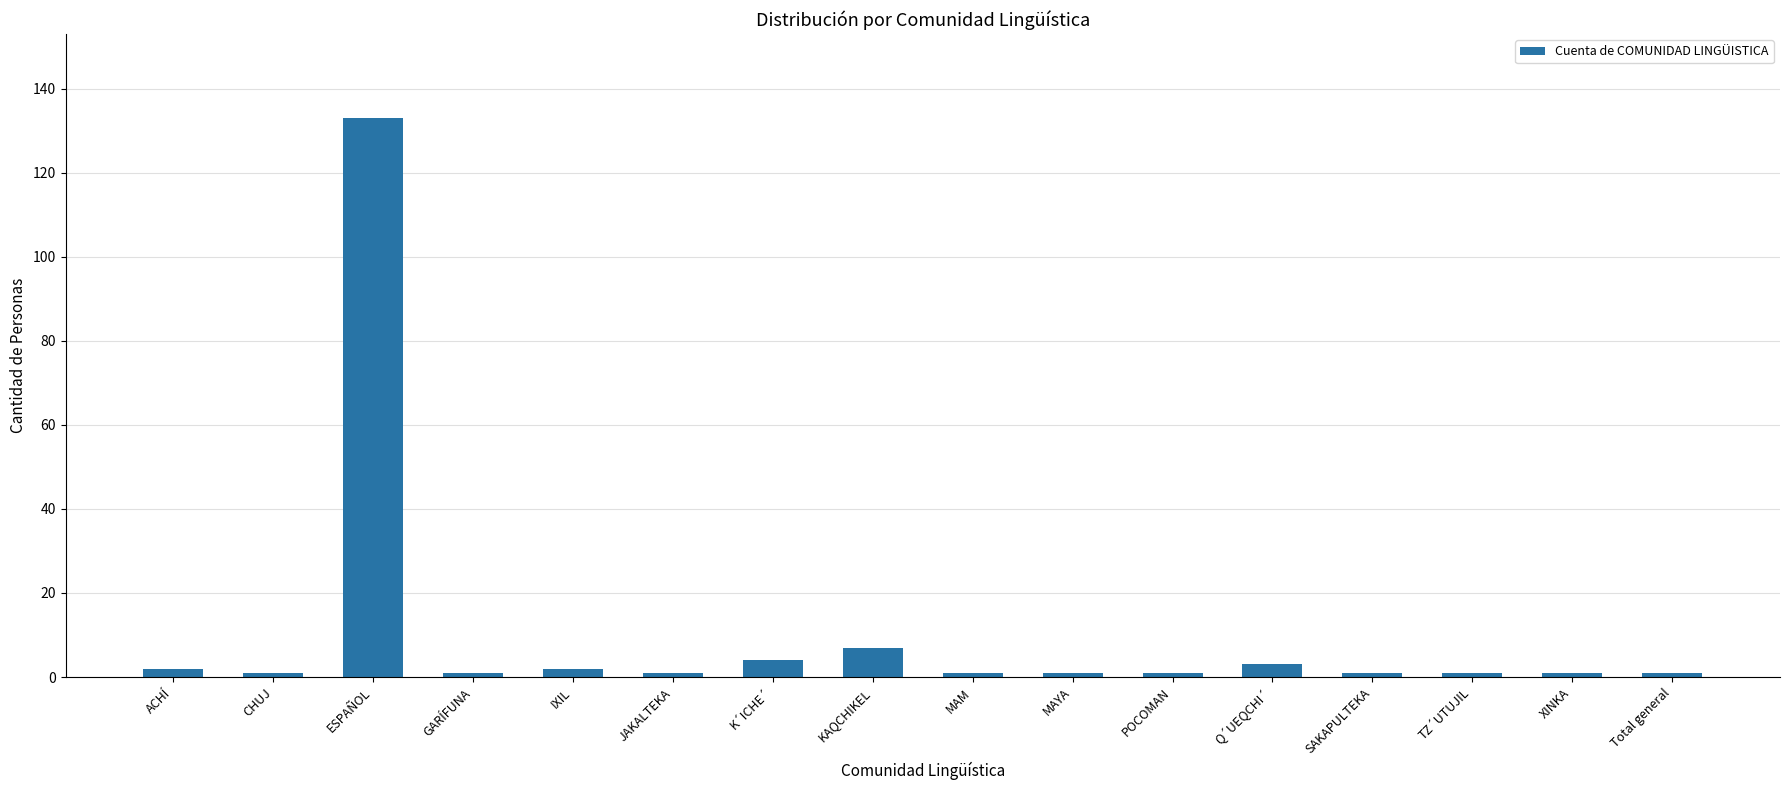

What is the ratio of the value at MAYA to the value at Total general?

1.0